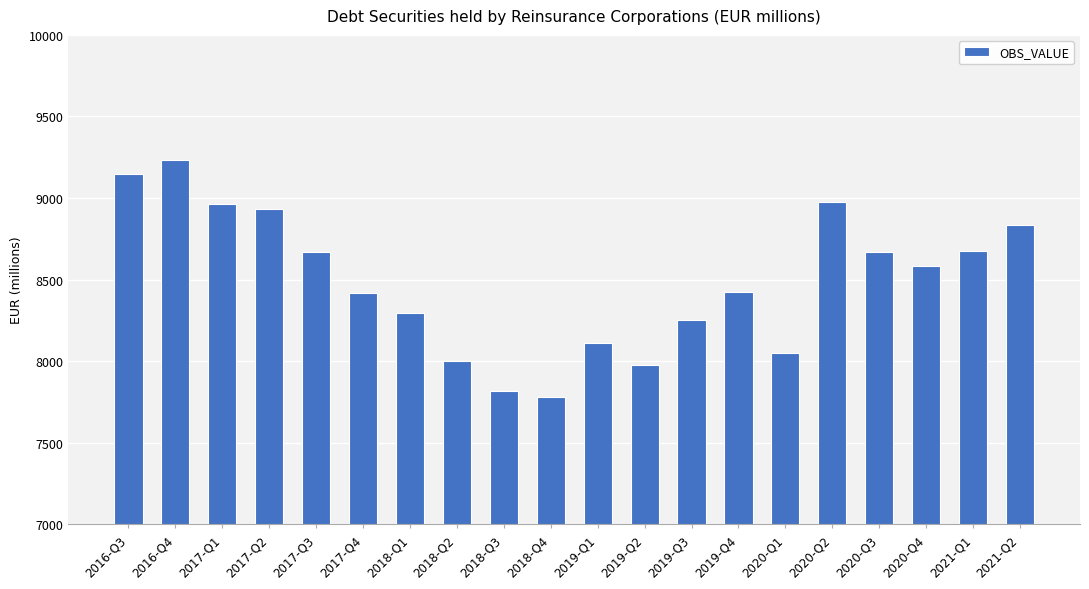

What is the minimum value shown in the chart?

7782.8